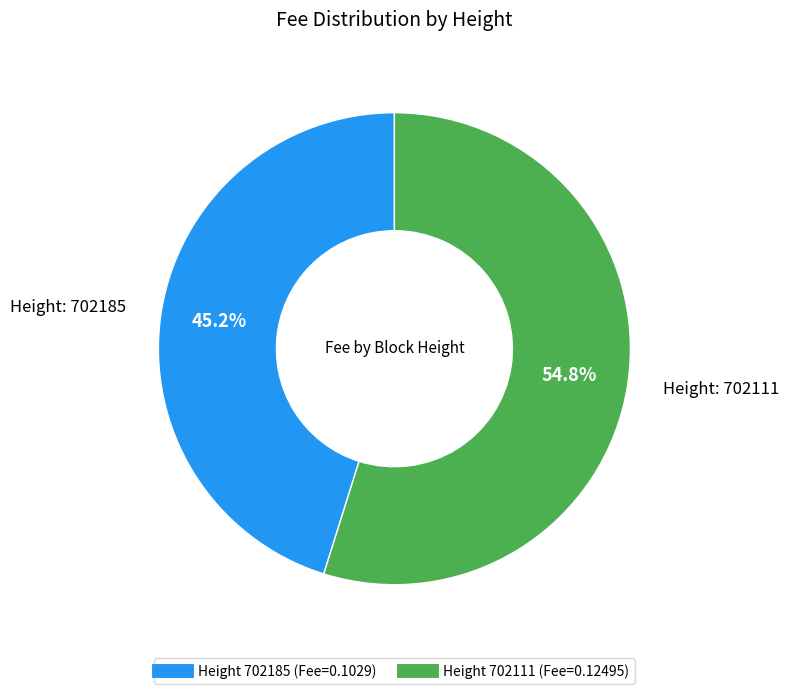

To the nearest percent, what is the difference between the largest and smallest slice percentages?

10%